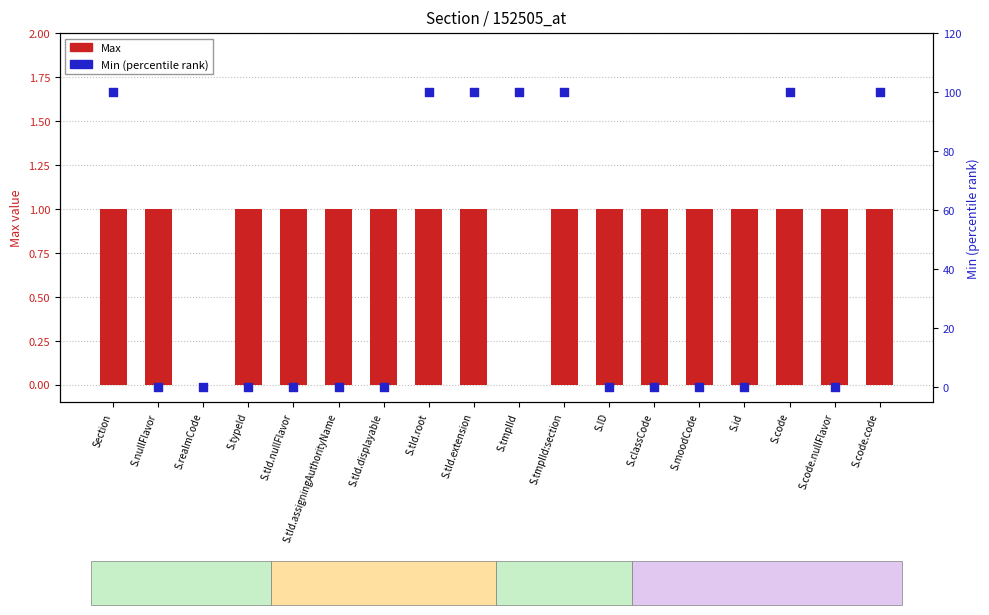

Which series contains the highest Y value?

Min (percentile)